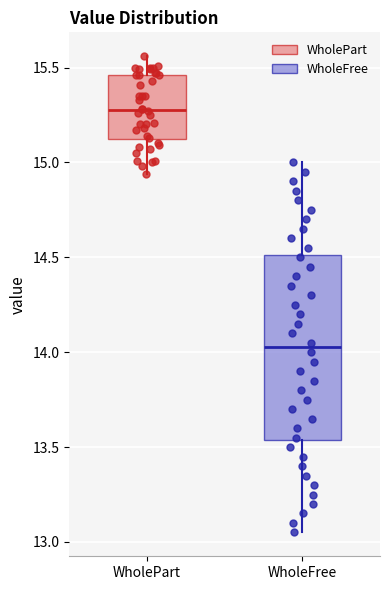

Where is the upper edge of the box for WholePart on the y-axis? The values are not printed on the chart, so give them approximately, as read against the axis.

15.45